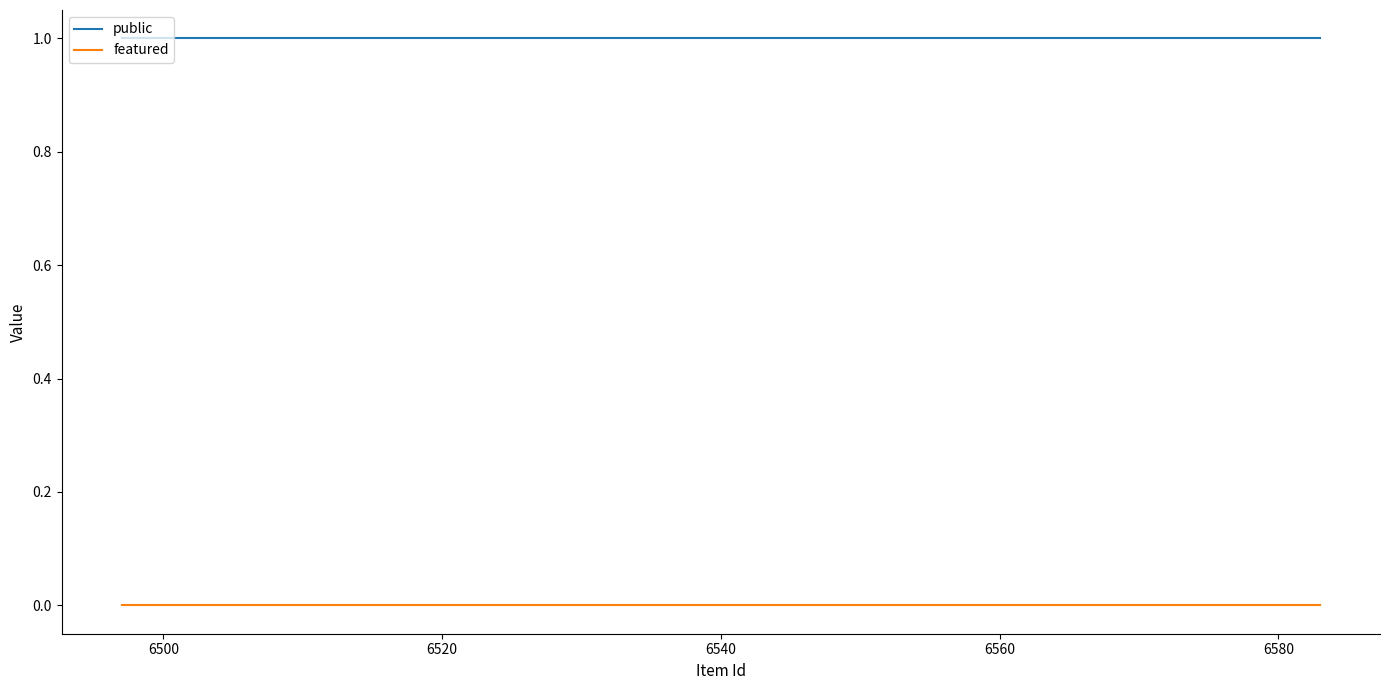

How many lines are shown in the chart?

2